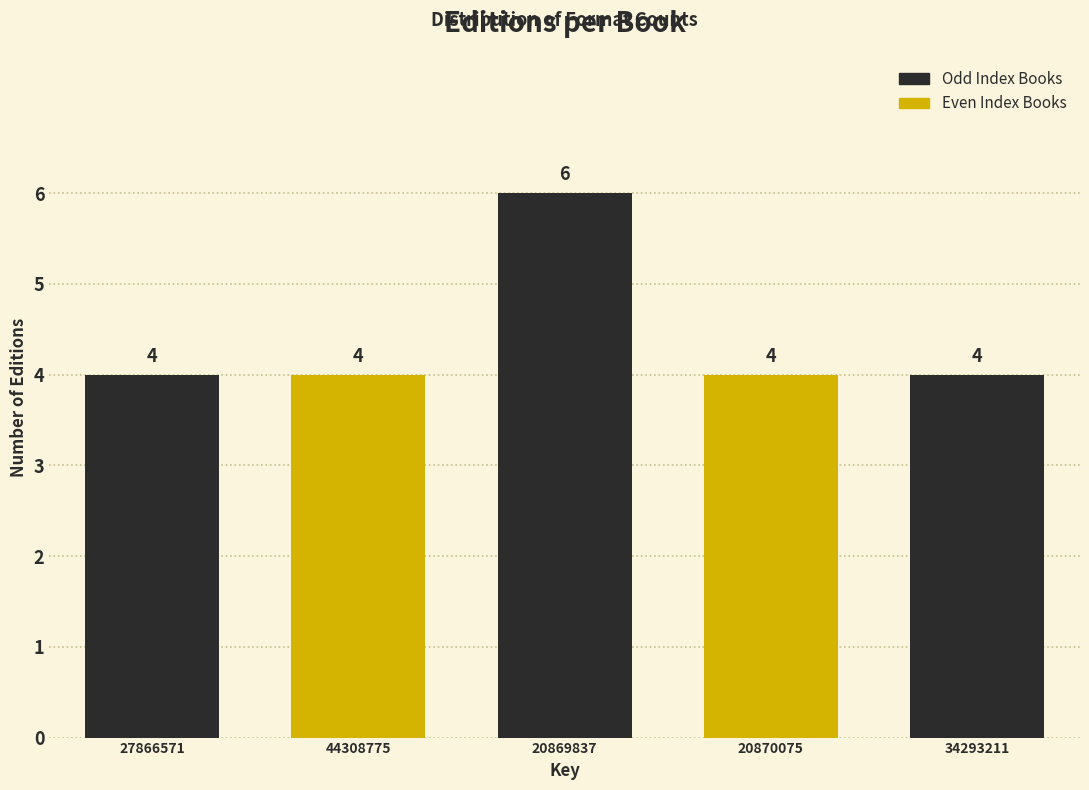

Reading right to left, what are all the values shown in this chart?

4	4	6	4	4